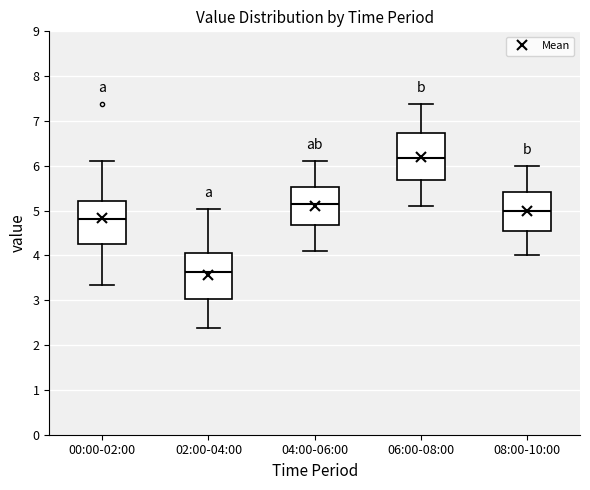

Reading left to right, transcribe this box plot: for each box, give where its median line is, the range the box spans, and where its two whiskers end, as read against the y-axis. The values are not printed on the chart, so give them approximately, as read against the axis.

00:00-02:00: median 4.8, box 4.3 to 5.2, whiskers 3.4 to 6.1
02:00-04:00: median 3.6, box 3.0 to 4.1, whiskers 2.4 to 5.0
04:00-06:00: median 5.2, box 4.7 to 5.5, whiskers 4.1 to 6.1
06:00-08:00: median 6.2, box 5.7 to 6.7, whiskers 5.1 to 7.4
08:00-10:00: median 5.0, box 4.5 to 5.4, whiskers 4.0 to 6.0